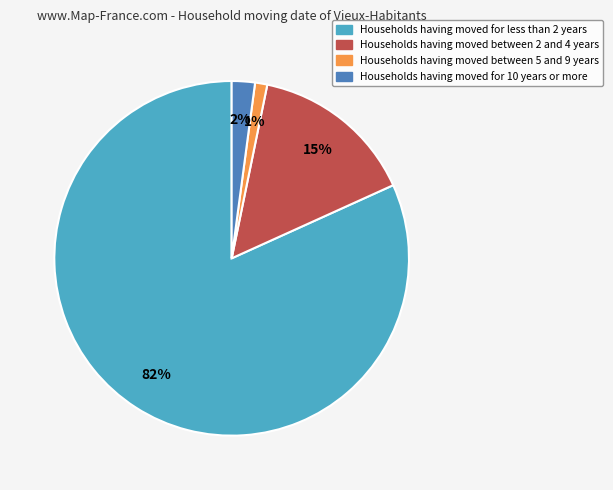

Combined, do Households having moved between 5 and 9 years and Households having moved for less than 2 years account for over 50%?

Yes